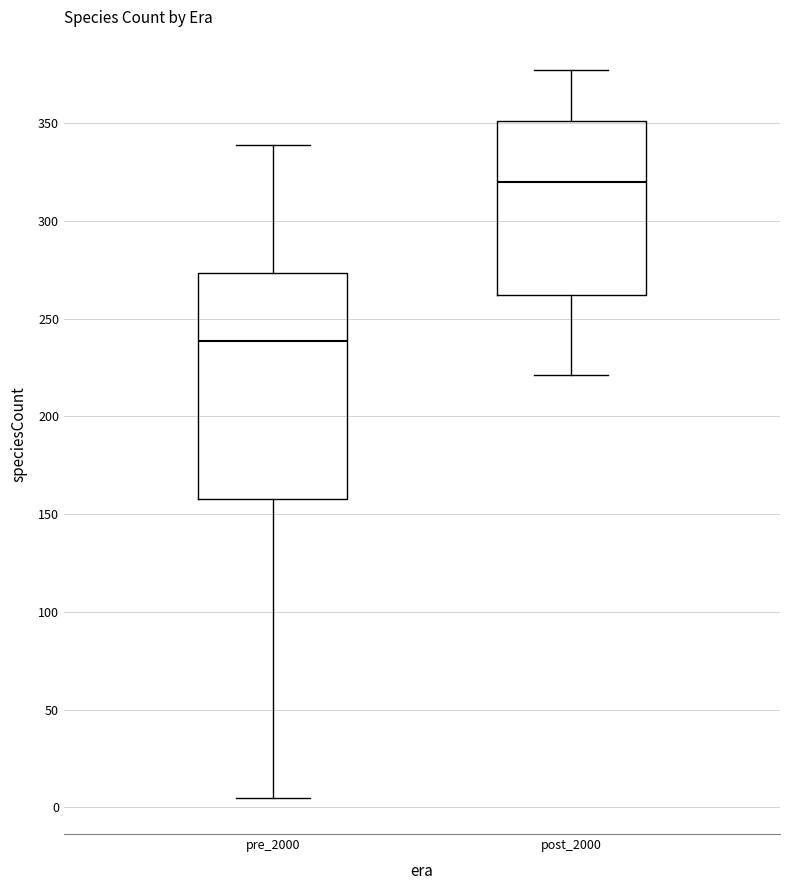

Where does the median line of the box for post_2000 sit on the y-axis? The values are not printed on the chart, so give them approximately, as read against the axis.

320